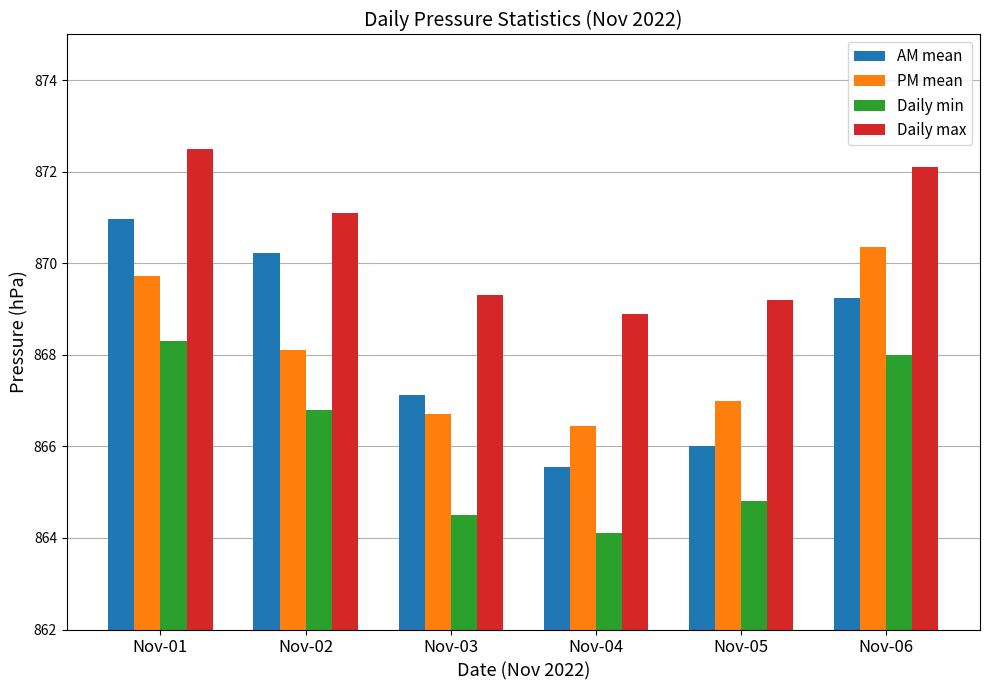

Where is PM mean nearest to the value 868?

Nov-02